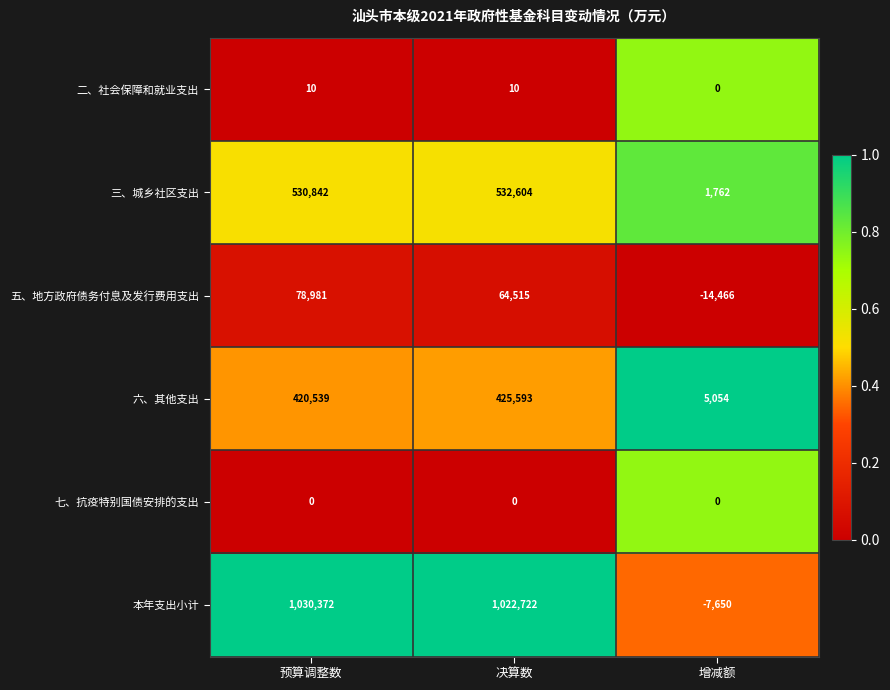

At which category is the sum across all series the highest?

预算调整数